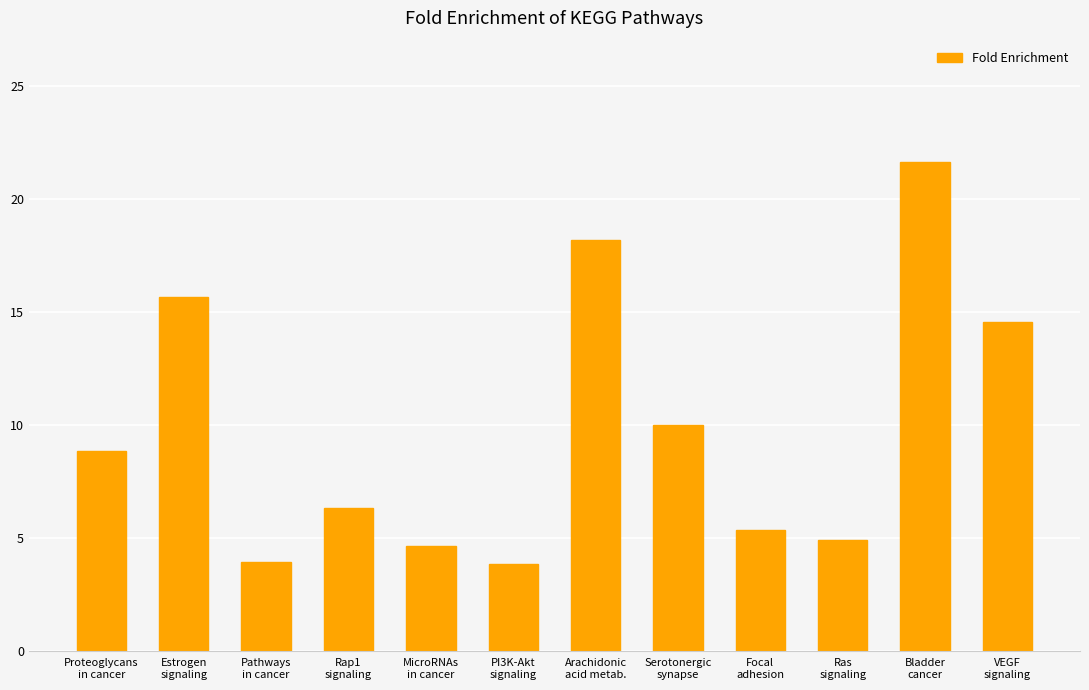

What is the minimum value shown in the chart?

3.9